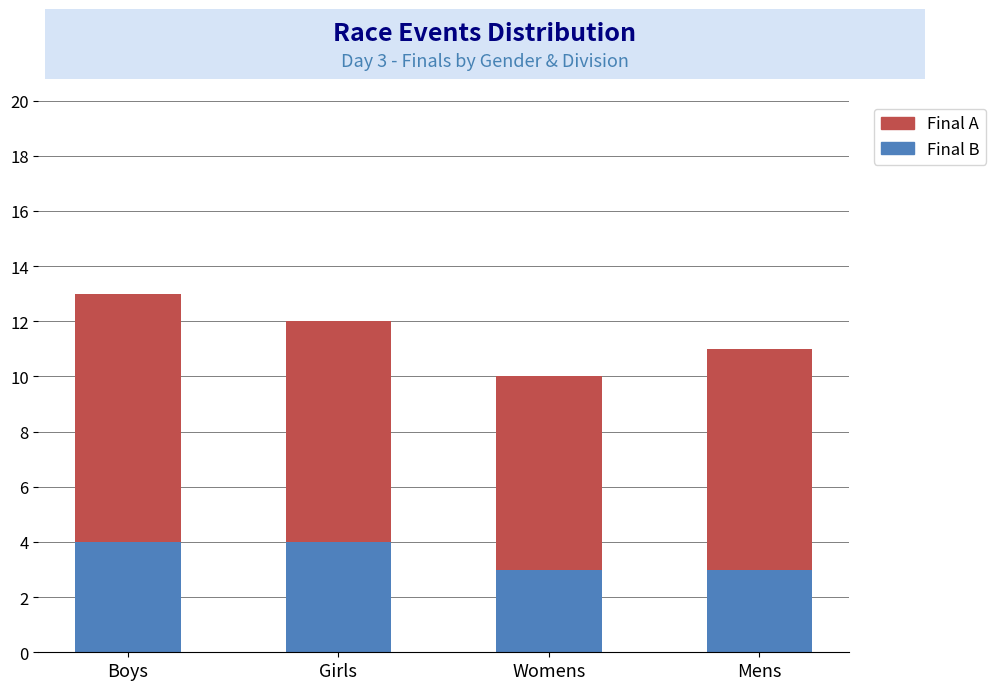

How many data points does each series have?

4